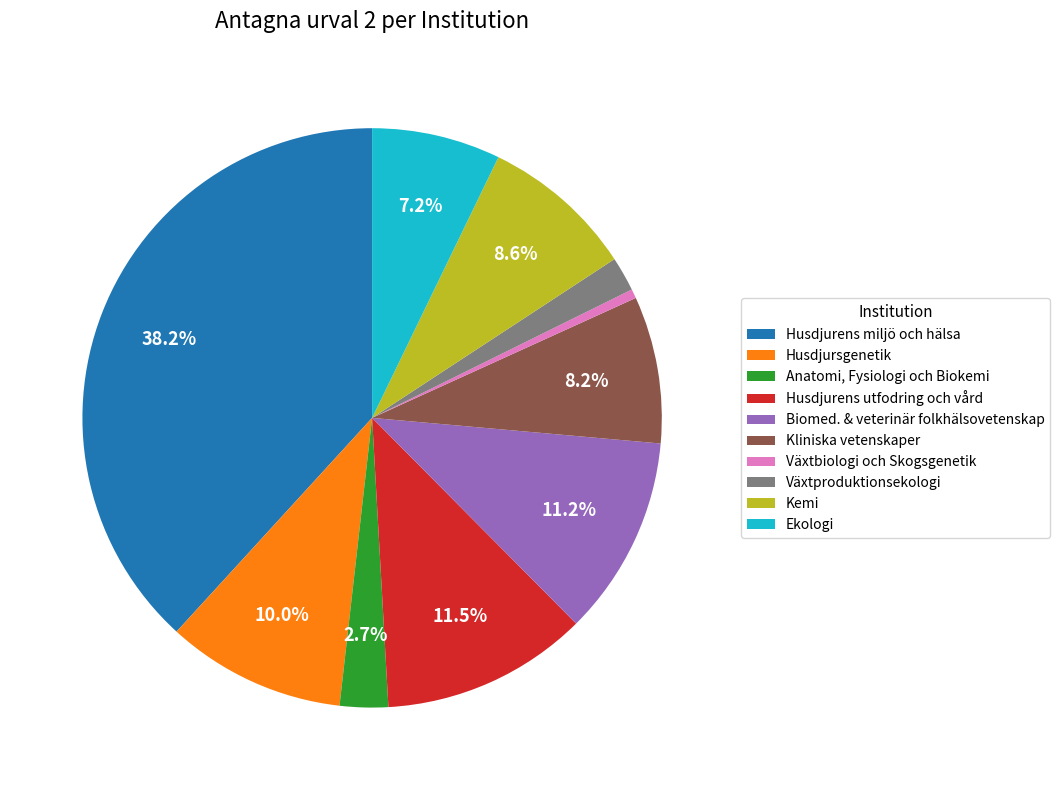

To the nearest percent, what portion does Anatomi, Fysiologi och Biokemi represent?

3%